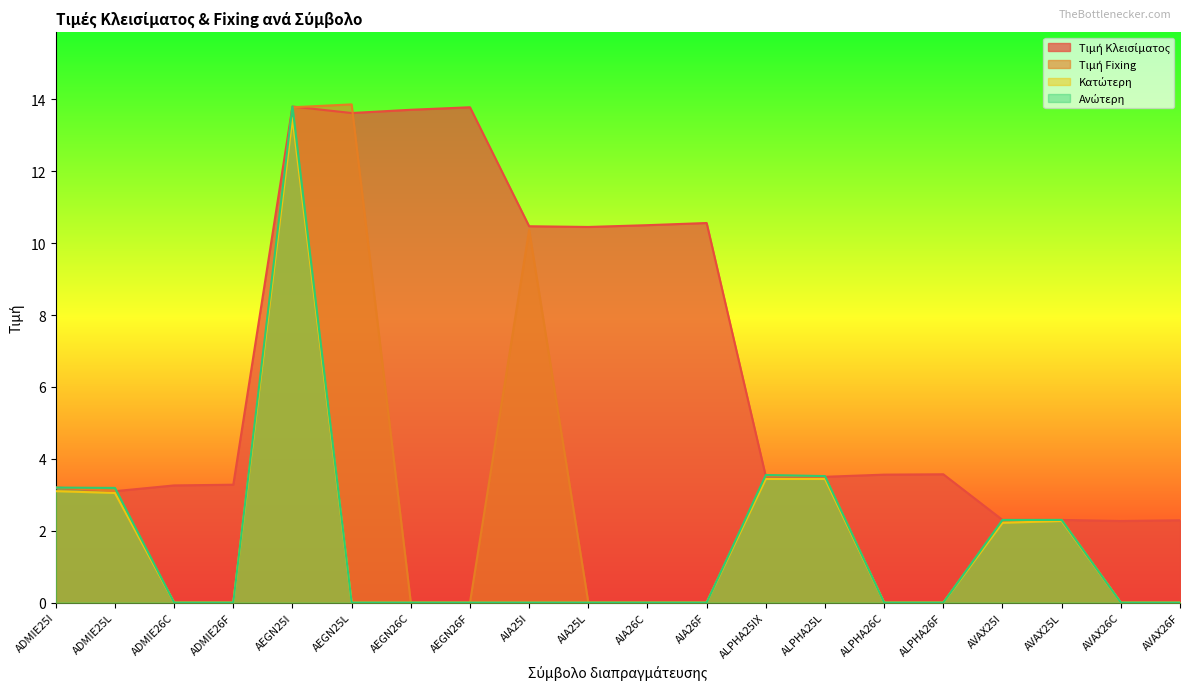

How many data points in Κατώτερη are above 0?

7